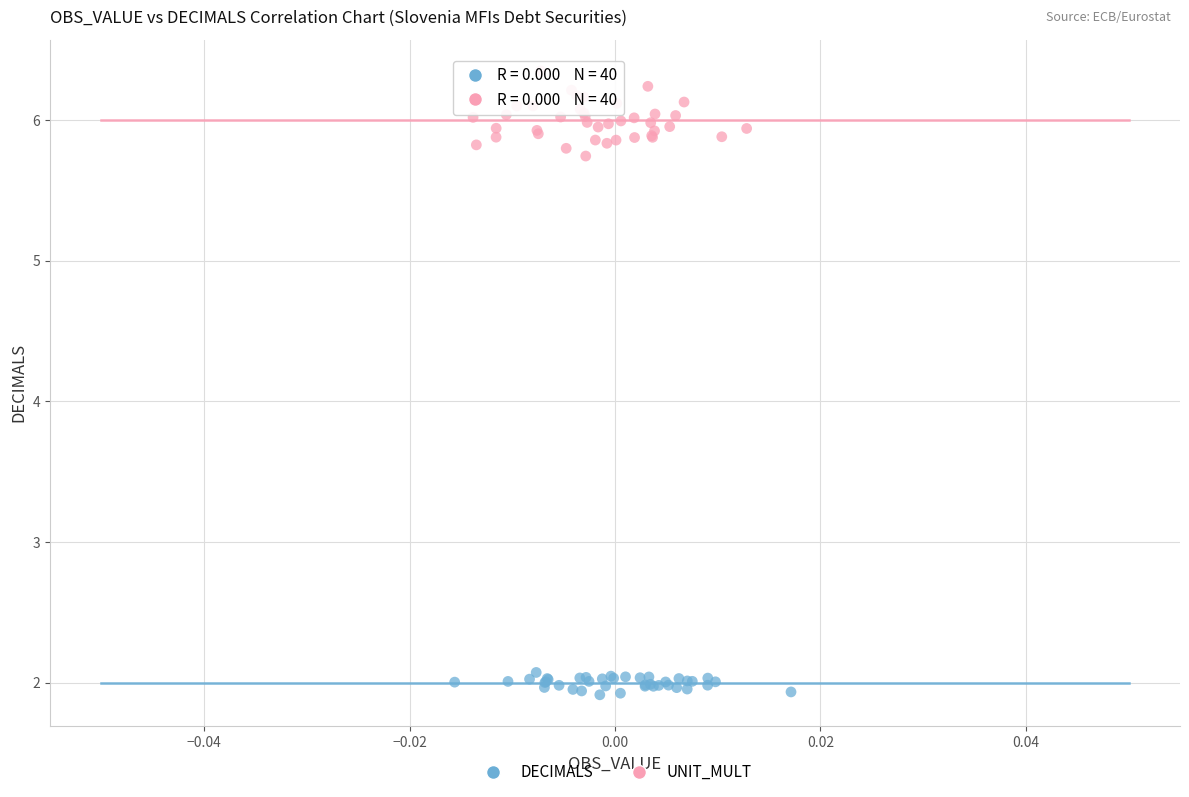

Which series has the widest spread of Y values?

UNIT_MULT